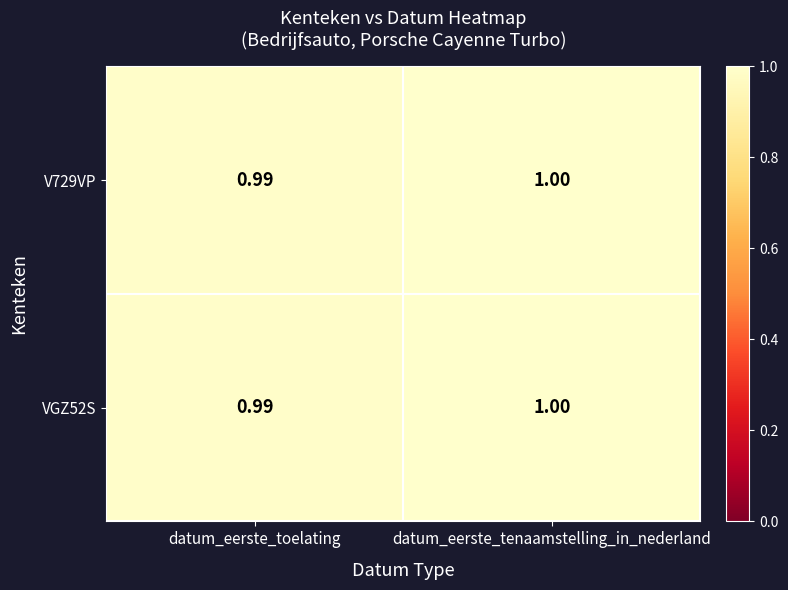

Which category has the highest value across all series?

datum_eerste_tenaamstelling_in_nederland